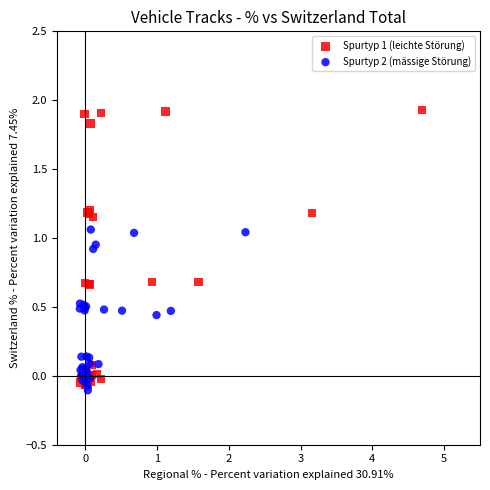

Which series has the widest spread of Y values?

Spurtyp 1 (leichte Störung)